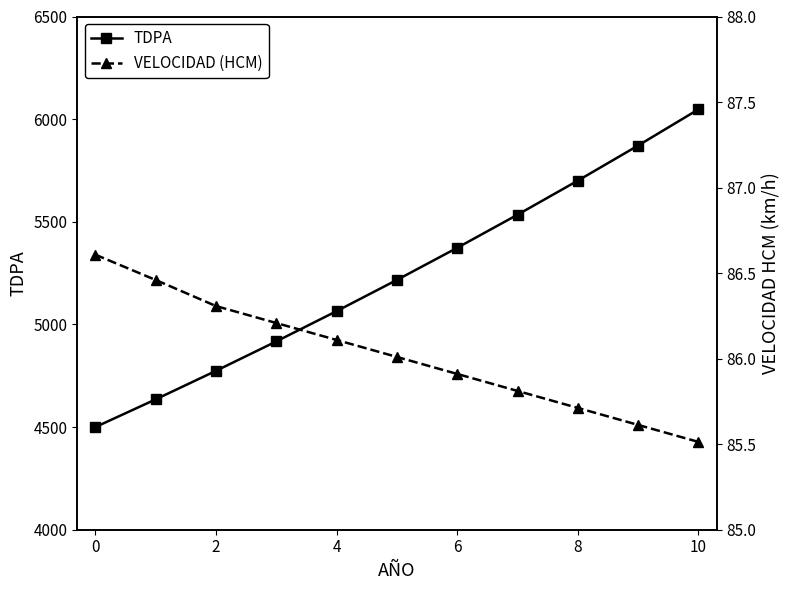

What is the maximum value for TDPA?

6047.6